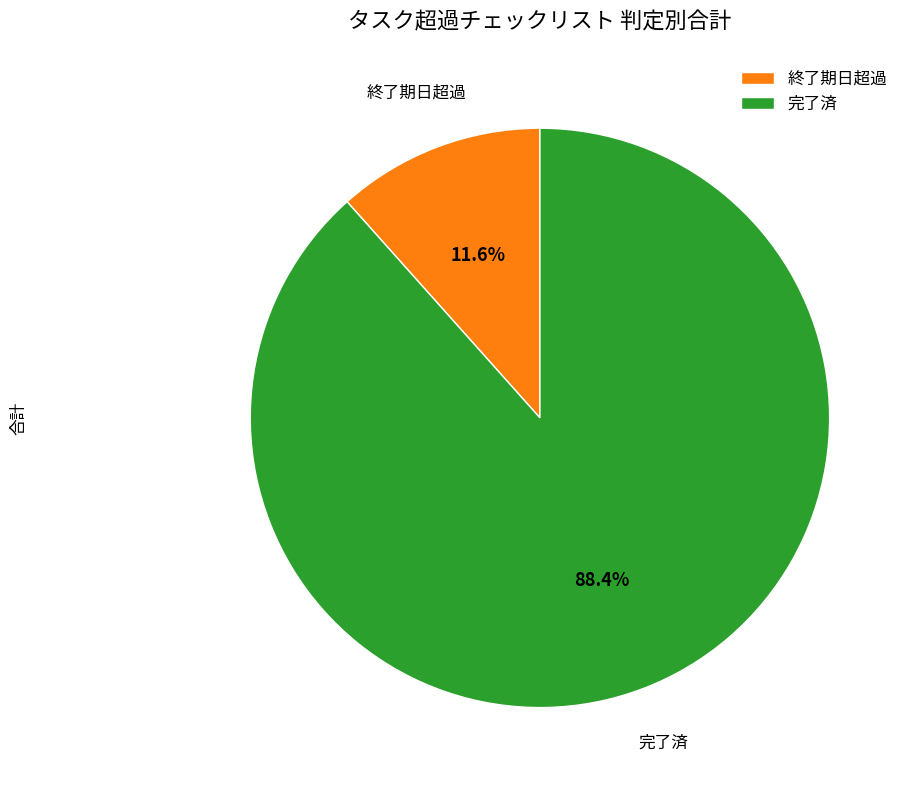

Which slice represents more than half of the pie?

完了済